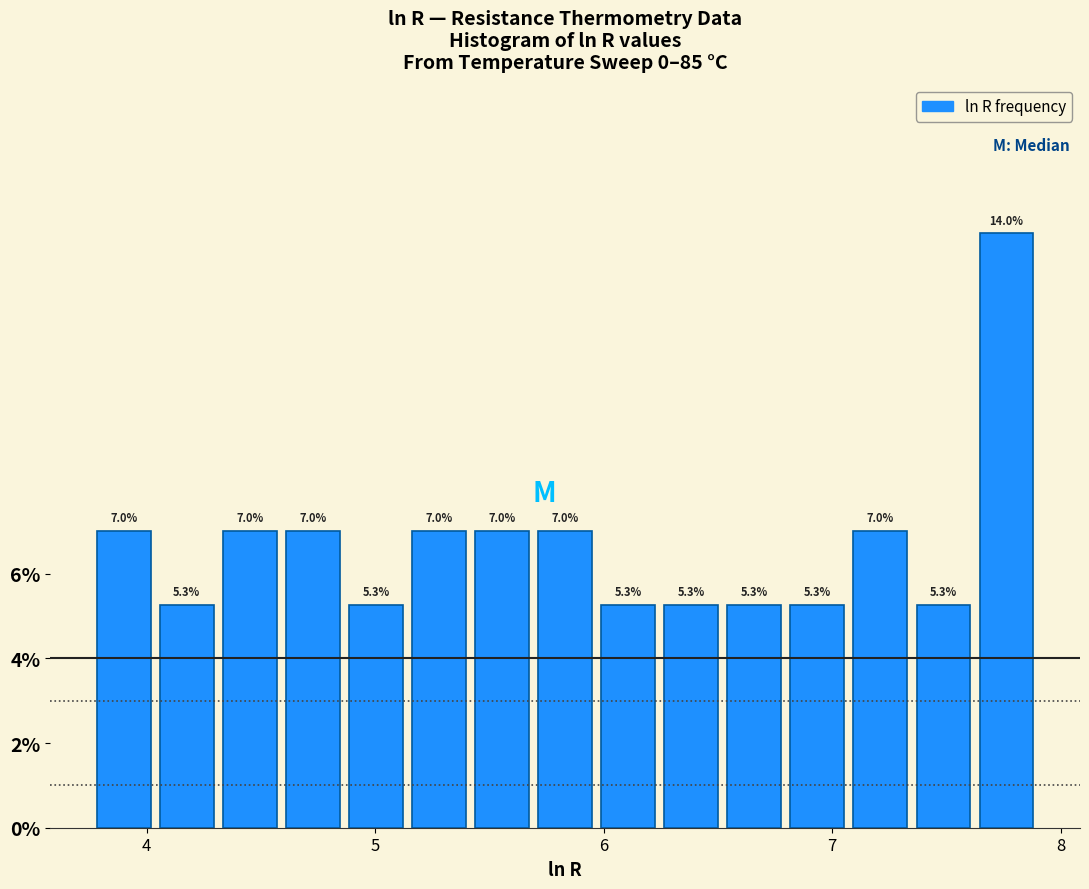

Read against the x-axis, roughly where is the centre of the tallest bar?

7.8